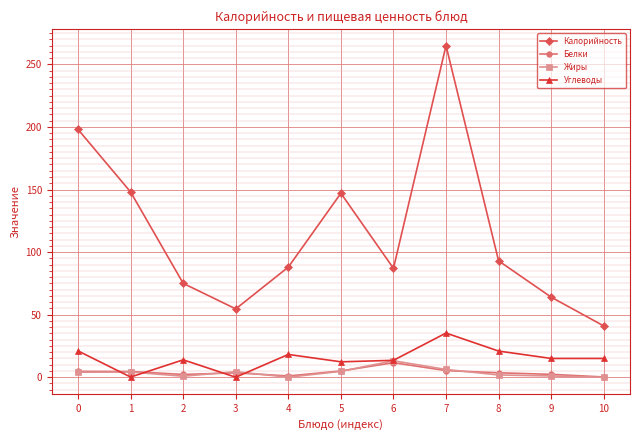

How many values in the Калорийность series are below 88?

5